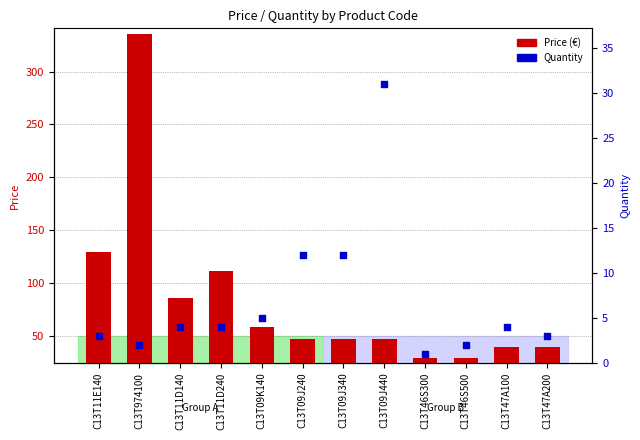

Which series contains the lowest Y value?

Quantity